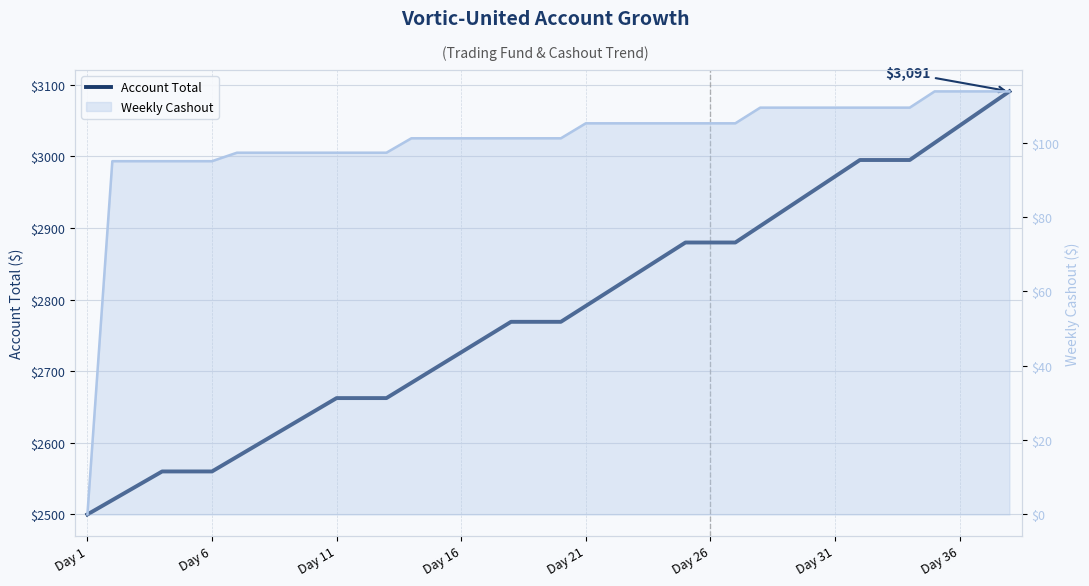

What is the average value?

2782.3